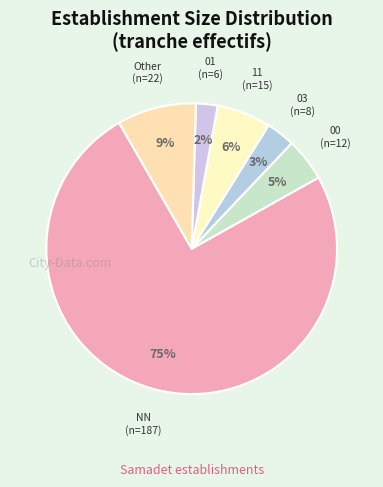

How many segments does this pie chart have?

6